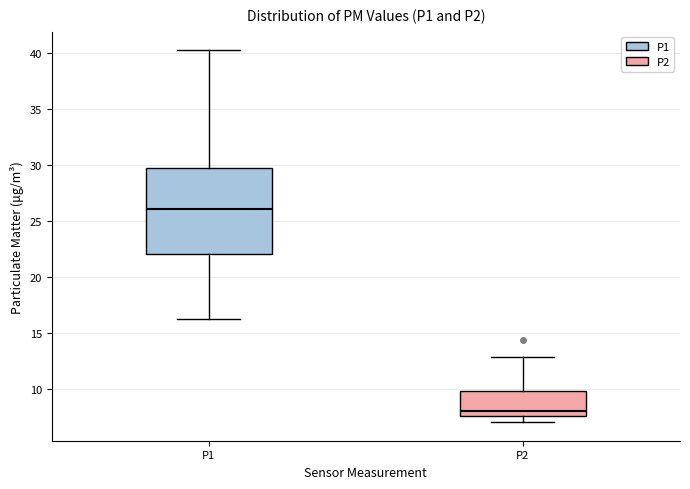

Reading left to right, read every box against the y-axis: the position of its median line, the range the box covers, and the ends of its whiskers. The values are not printed on the chart, so give them approximately, as read against the axis.

P1: median 26.0, box 22.0 to 29.5, whiskers 16.5 to 40.0
P2: median 8.0, box 7.5 to 10.0, whiskers 7.0 to 13.0